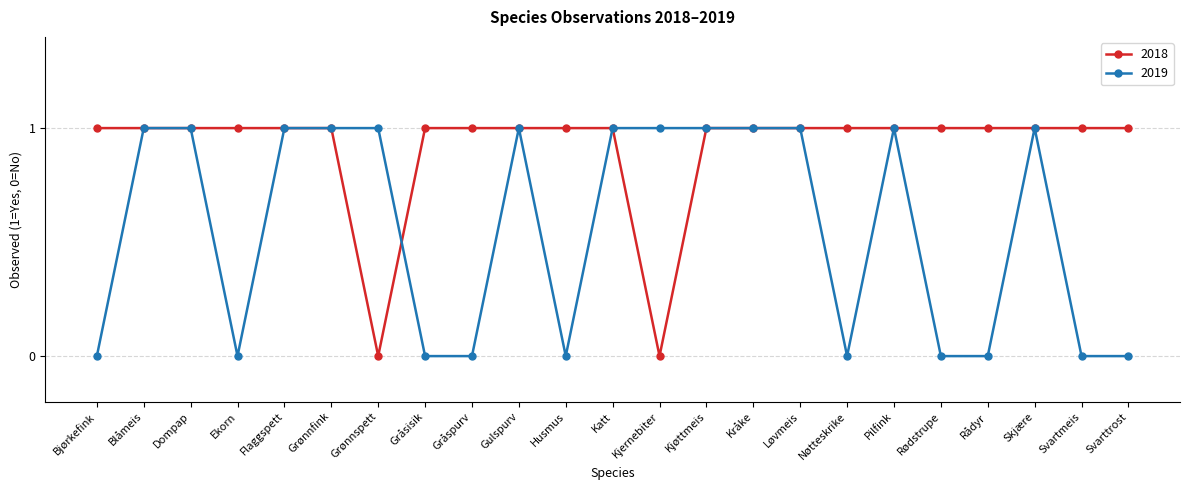

How many data points in 2019 are less than 1?

10